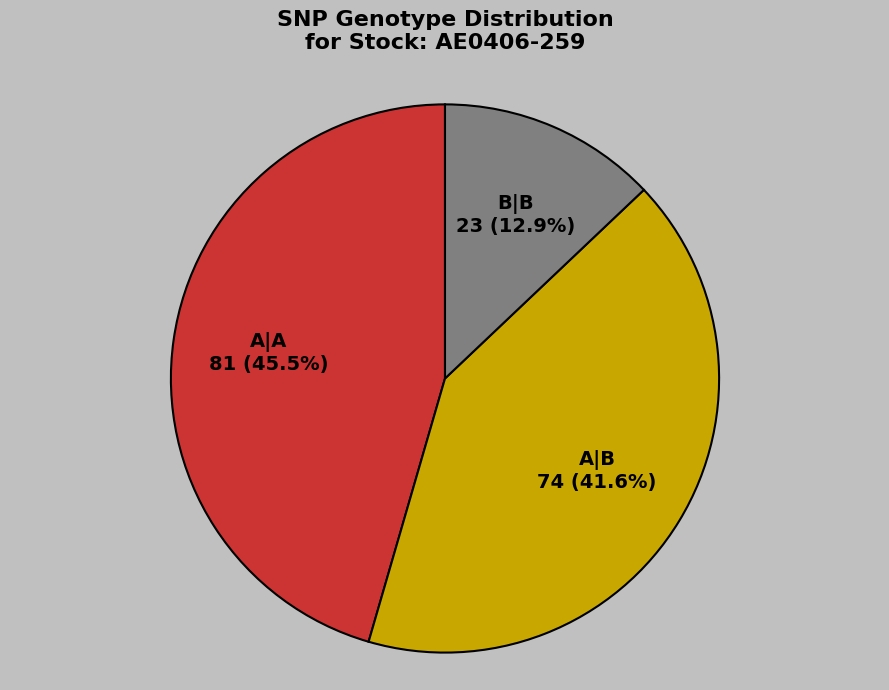

Is it true that B|B is 13% of the pie?

True